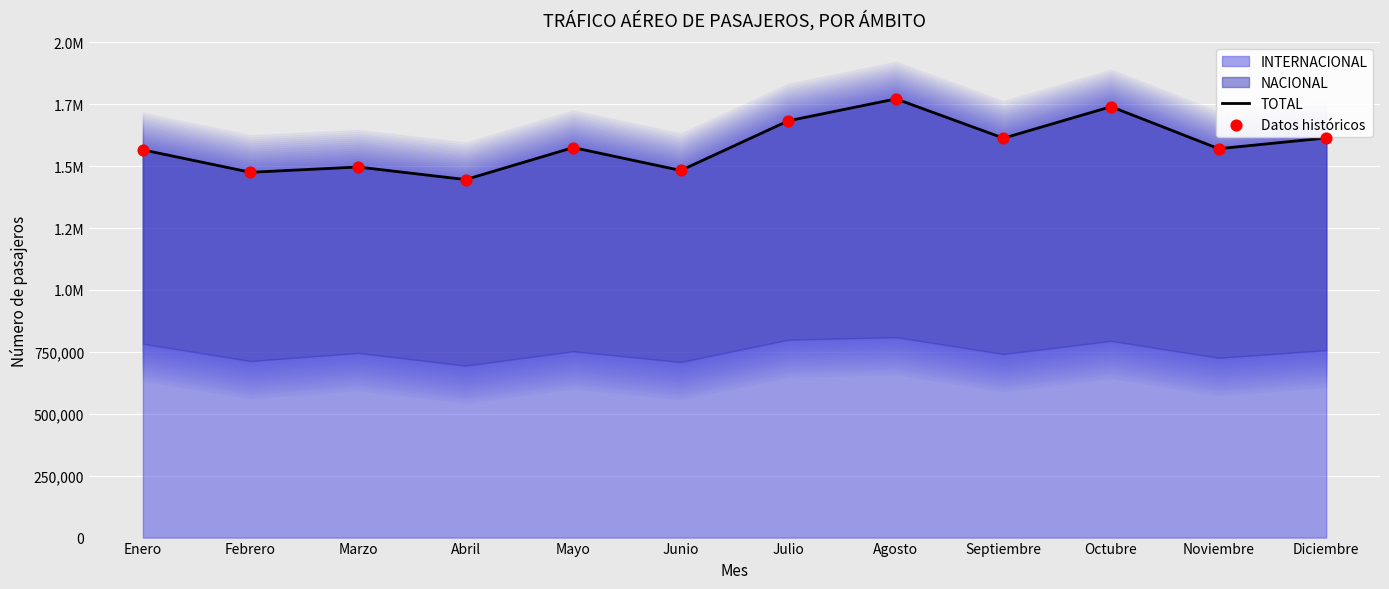

At how many categories does at least one series exceed 1446994?

11